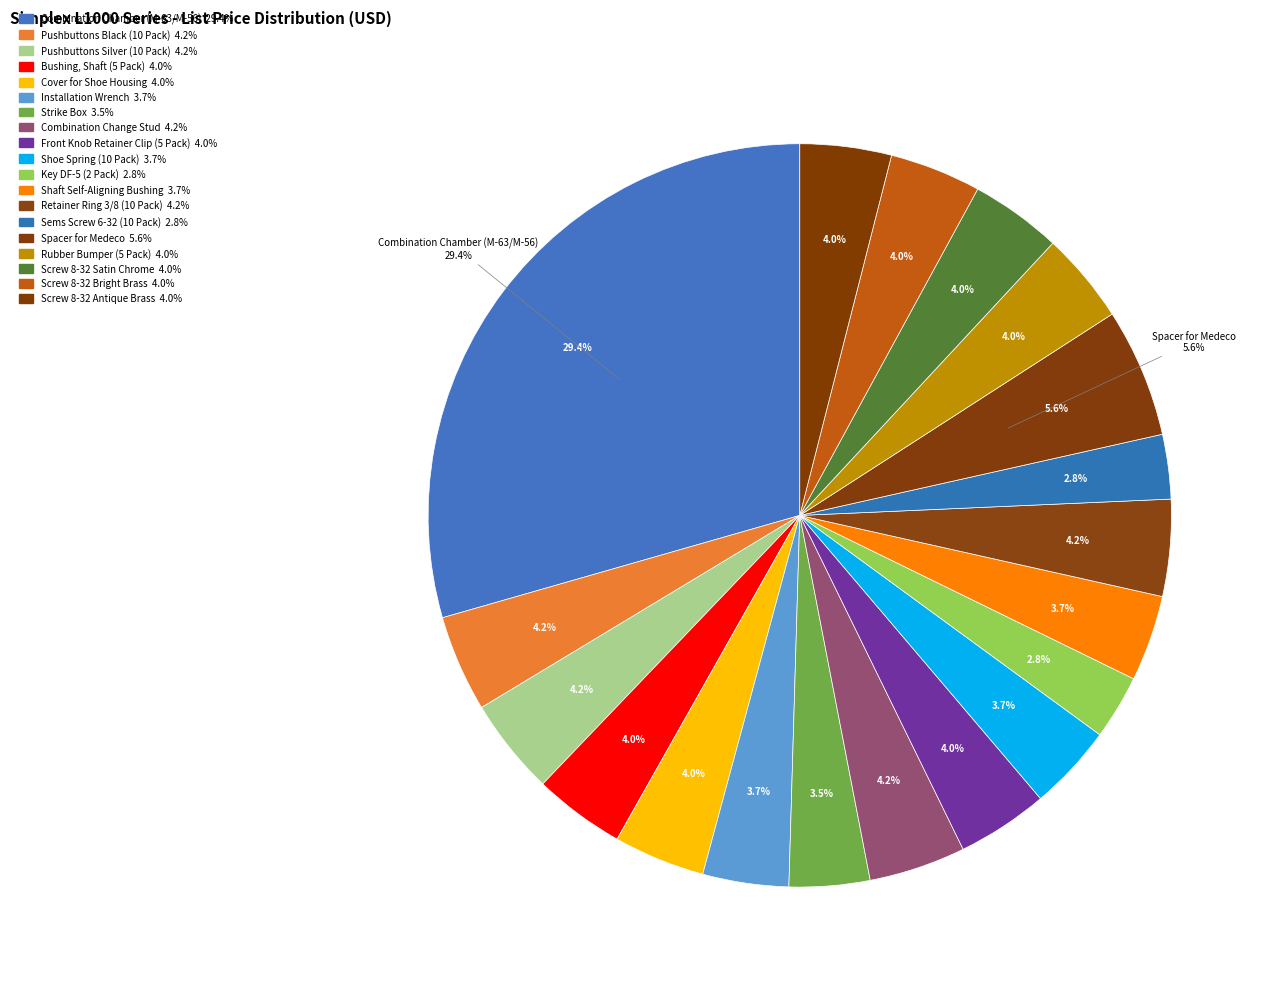

Rank the categories by value from lowest to highest.

Key DF-5 (2 Pack), Sems Screw 6-32 (10 Pack), Strike Box, Installation Wrench, Shoe Spring (10 Pack), Shaft Self-Aligning Bushing, Bushing, Shaft (5 Pack), Cover for Shoe Housing, Front Knob Retainer Clip (5 Pack), Rubber Bumper (5 Pack), Screw 8-32 Satin Chrome, Screw 8-32 Bright Brass, Screw 8-32 Antique Brass, Pushbuttons Black (10 Pack), Pushbuttons Silver (10 Pack), Combination Change Stud, Retainer Ring 3/8 (10 Pack), Spacer for Medeco, Combination Chamber (M-63/M-56)